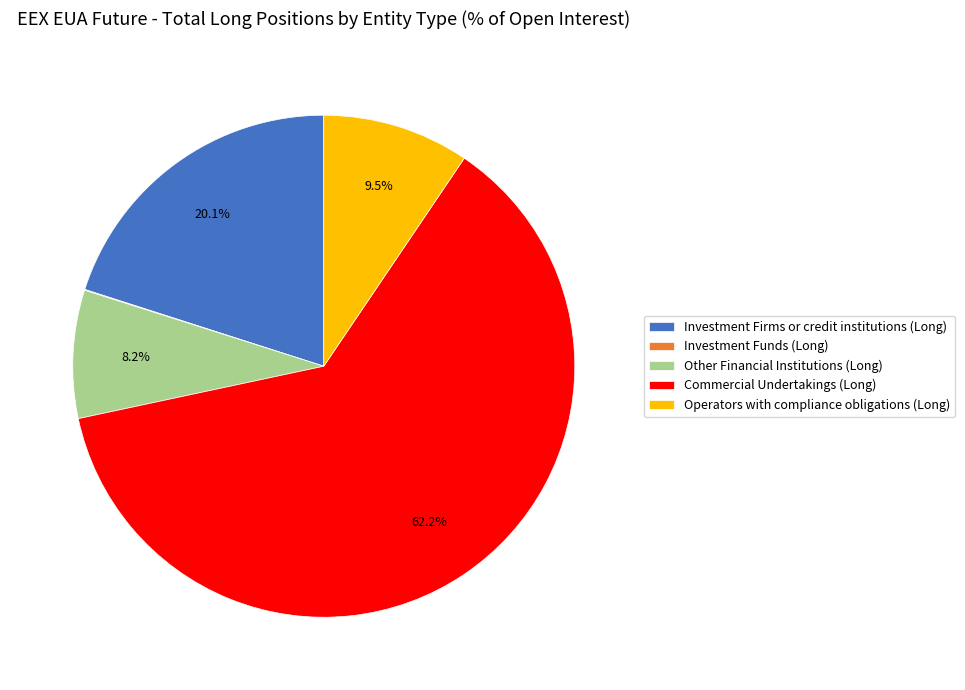

True or false: Investment Firms or credit institutions (Long) accounts for 20% of the total.

True